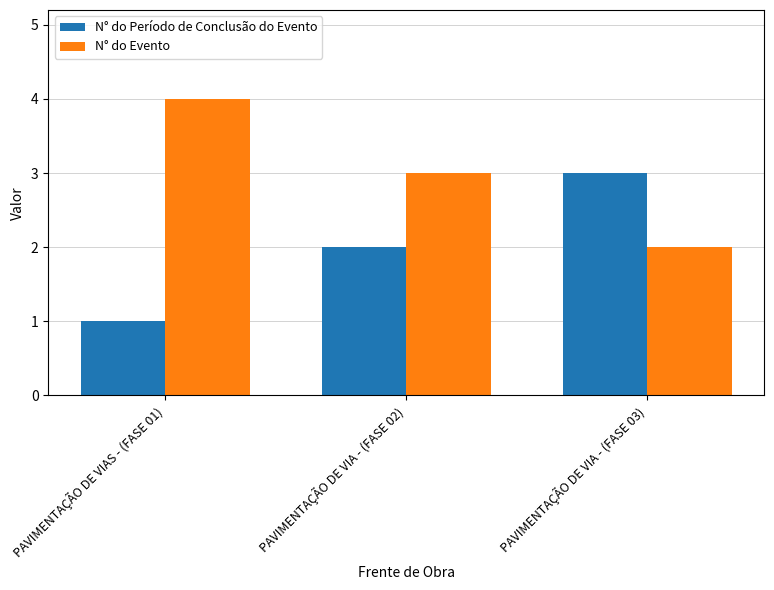

What are all the series names shown in the legend?

N° do Período de Conclusão do Evento, N° do Evento